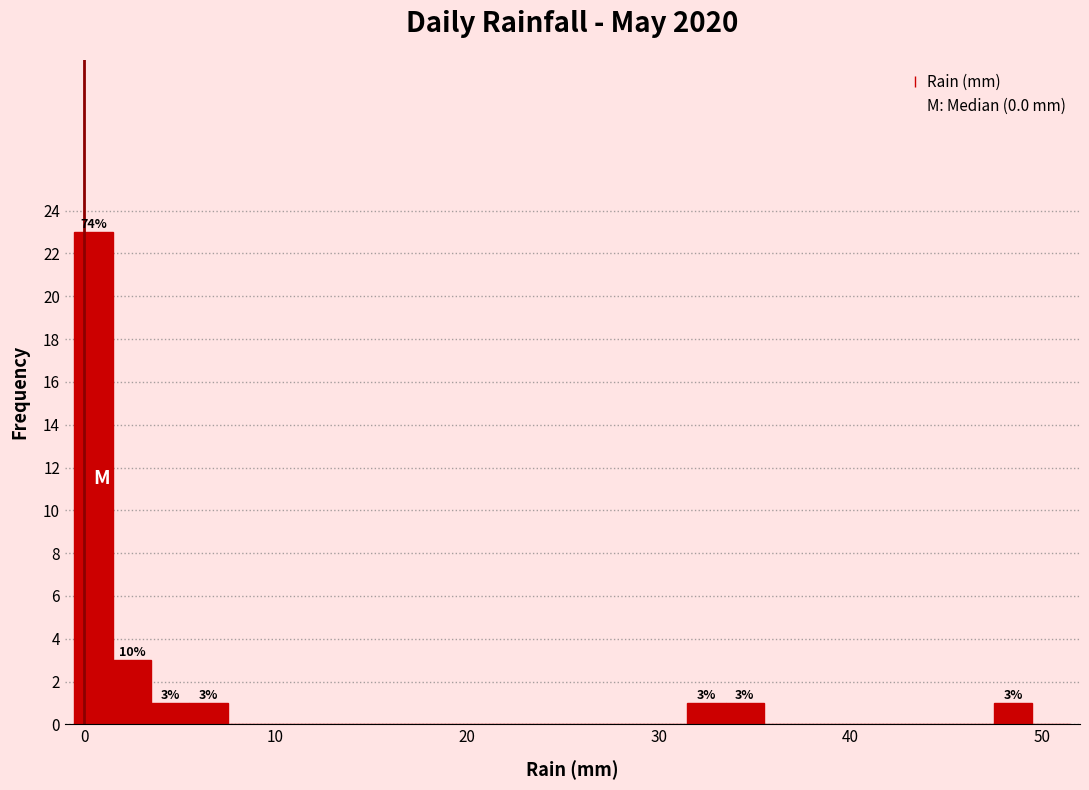

Around what value on the x-axis is the tallest bar? Give the approximate position of its centre, as read against the axis.

1